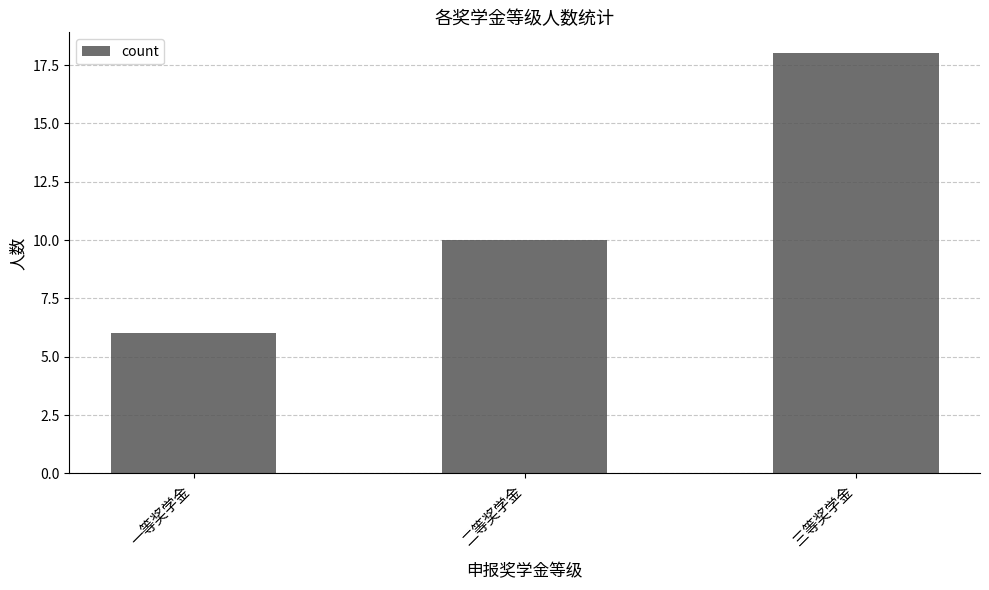

How many values are between 6 and 18?

3